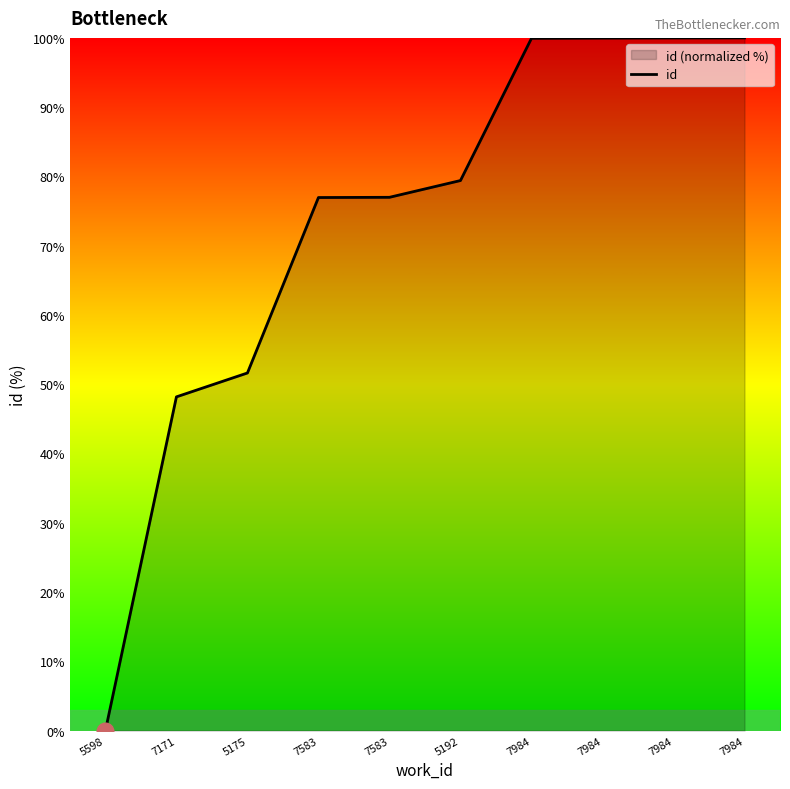

The chart shows a value of 10.8 at 7171. True or false?

False